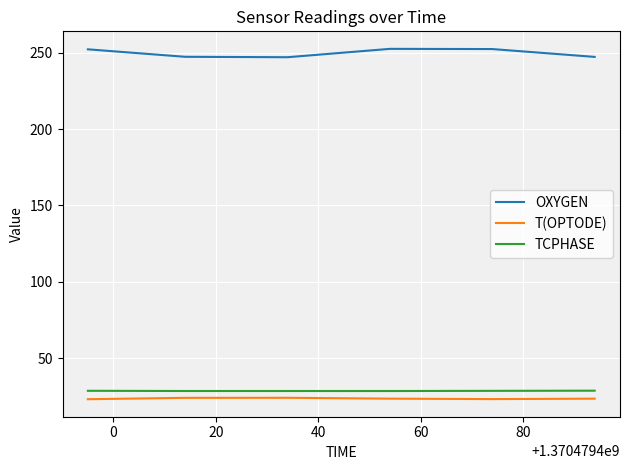

True or false: T(OPTODE) and OXYGEN intersect in this chart.

False